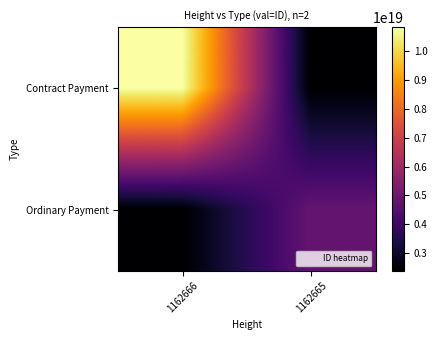

What is the total value across all series at 1162665?

7189661594258045952